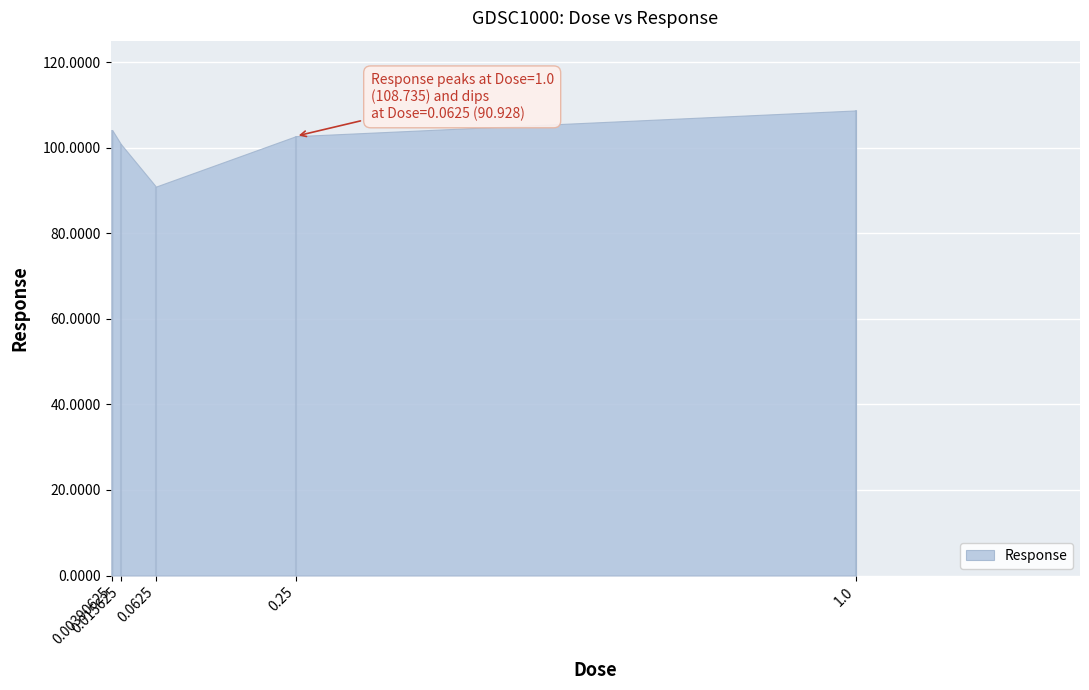

What is the label of the 1st point from the right?

1.0